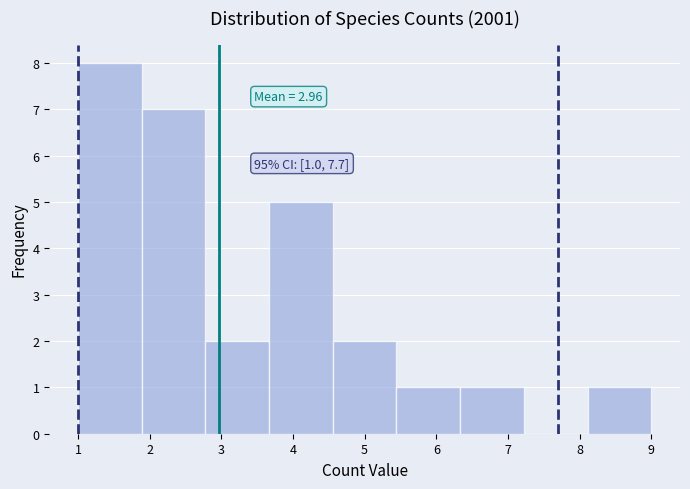

Over which range of the x-axis is the bar tallest?

1.0 to 1.9